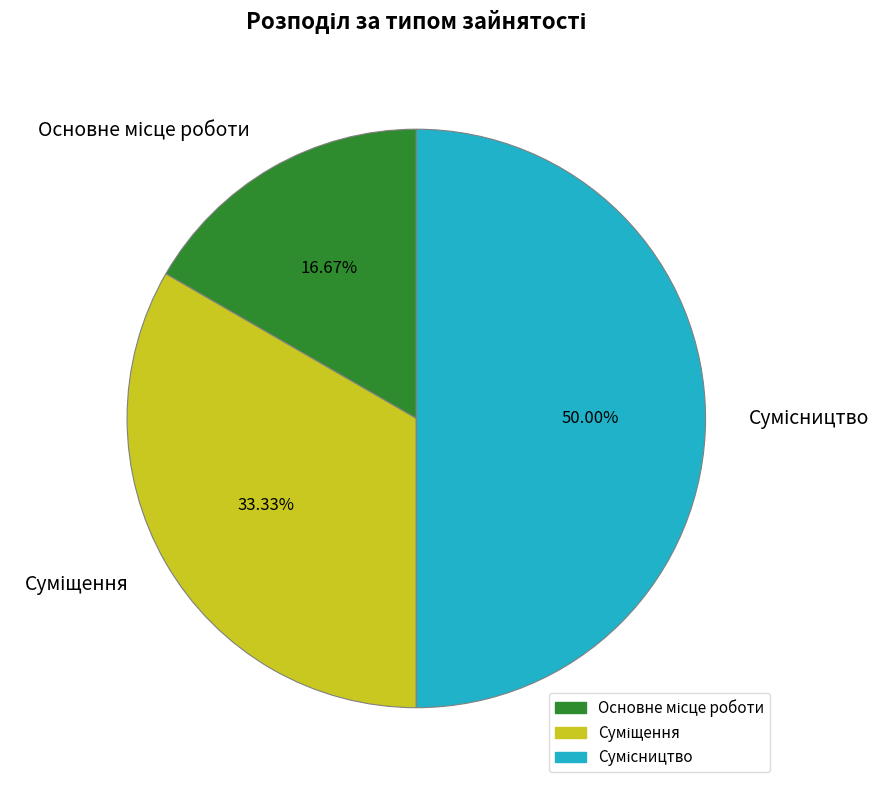

To the nearest percent, what is the difference between the largest and smallest slice percentages?

33%